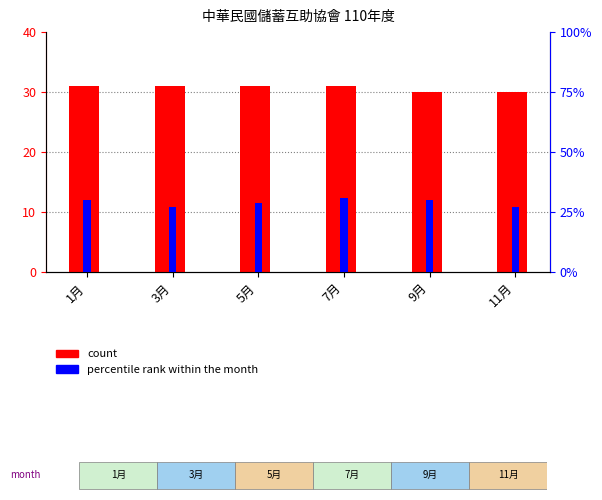

What is the total value across all series at 3月?

58